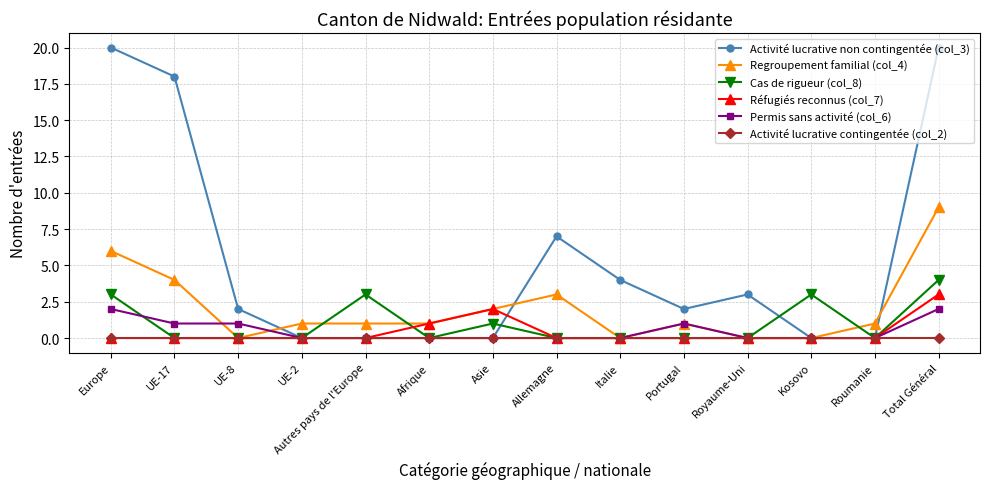

How many lines are shown in the chart?

6